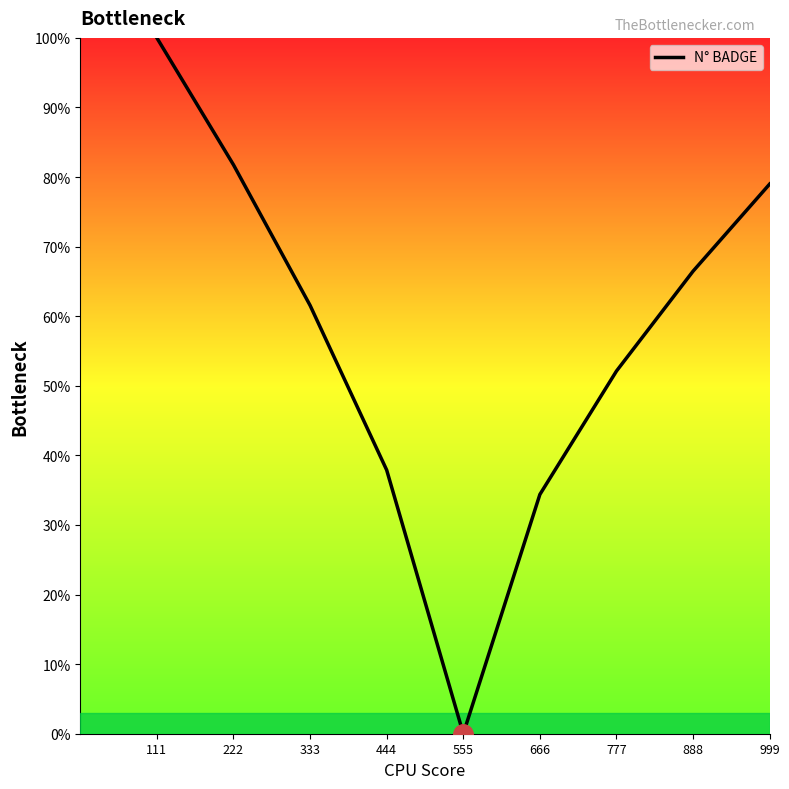

List the labels in order of value, largest first.

111, 222, 999, 888, 333, 777, 444, 666, 555